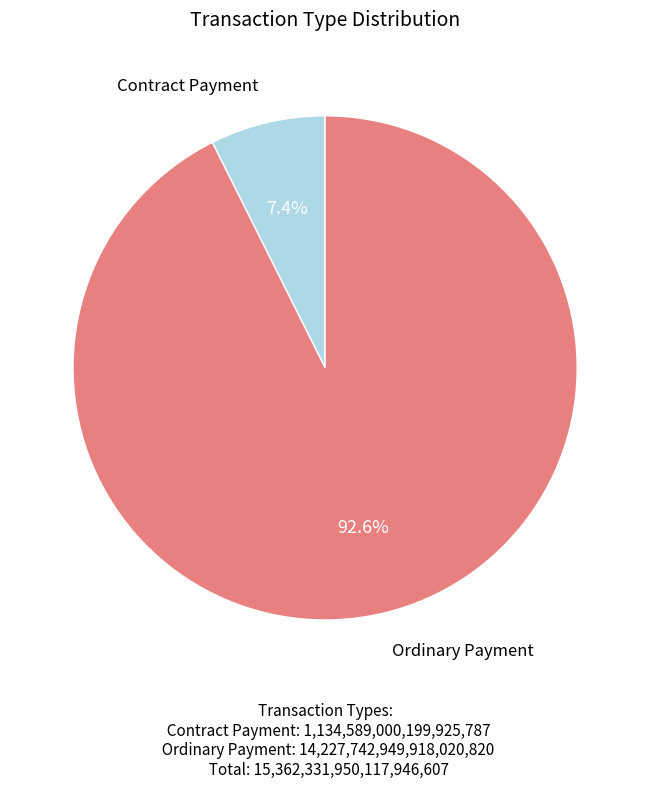

Is there a majority slice in this chart?

Yes